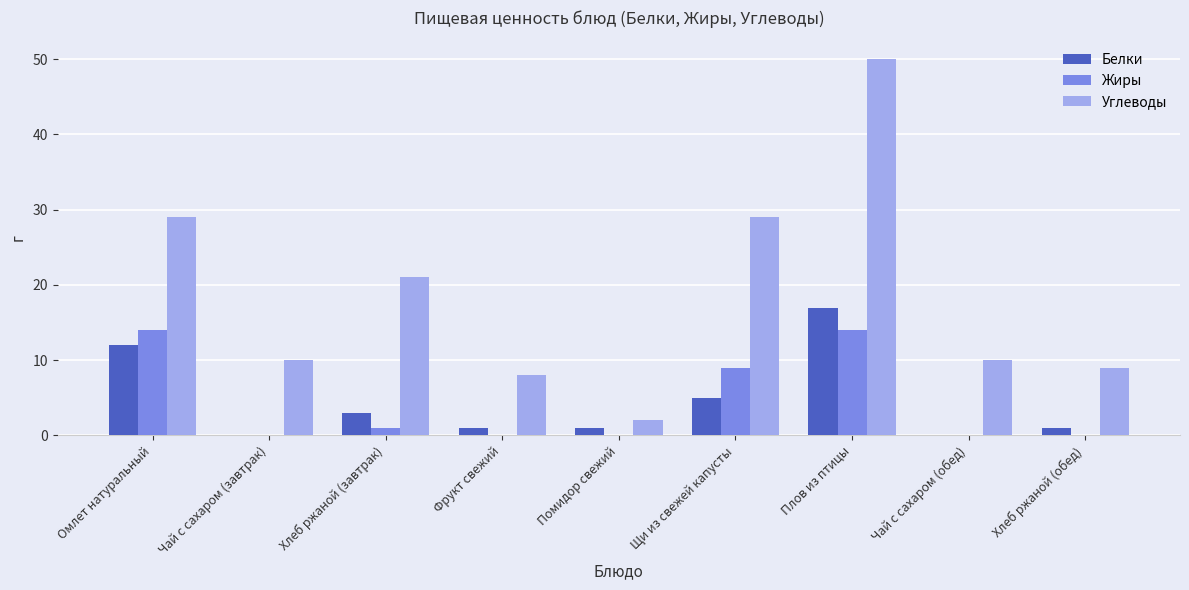

Is the value of Жиры at Чай с сахаром (обед) greater than the value of Белки at Хлеб ржаной (обед)?

No